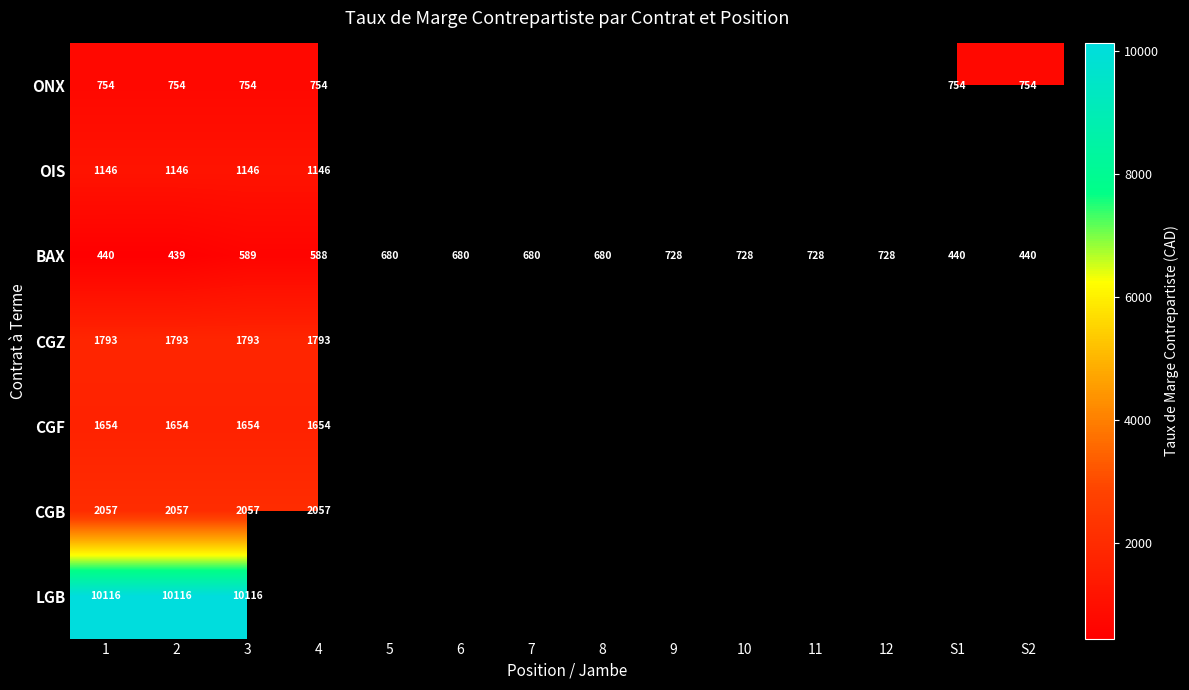

How many data points does each series have?

14